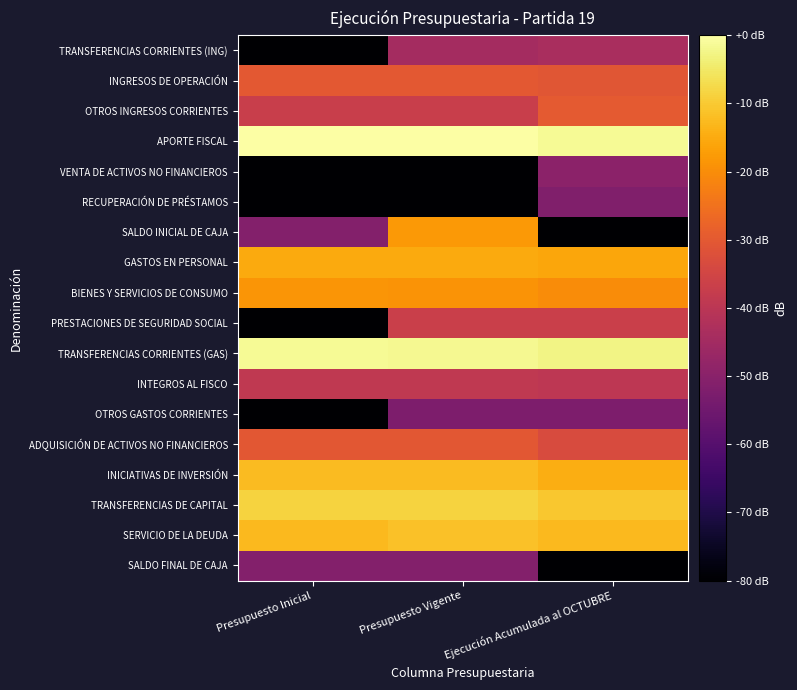

Between Presupuesto Vigente and Presupuesto Inicial, which is larger?

Presupuesto Vigente